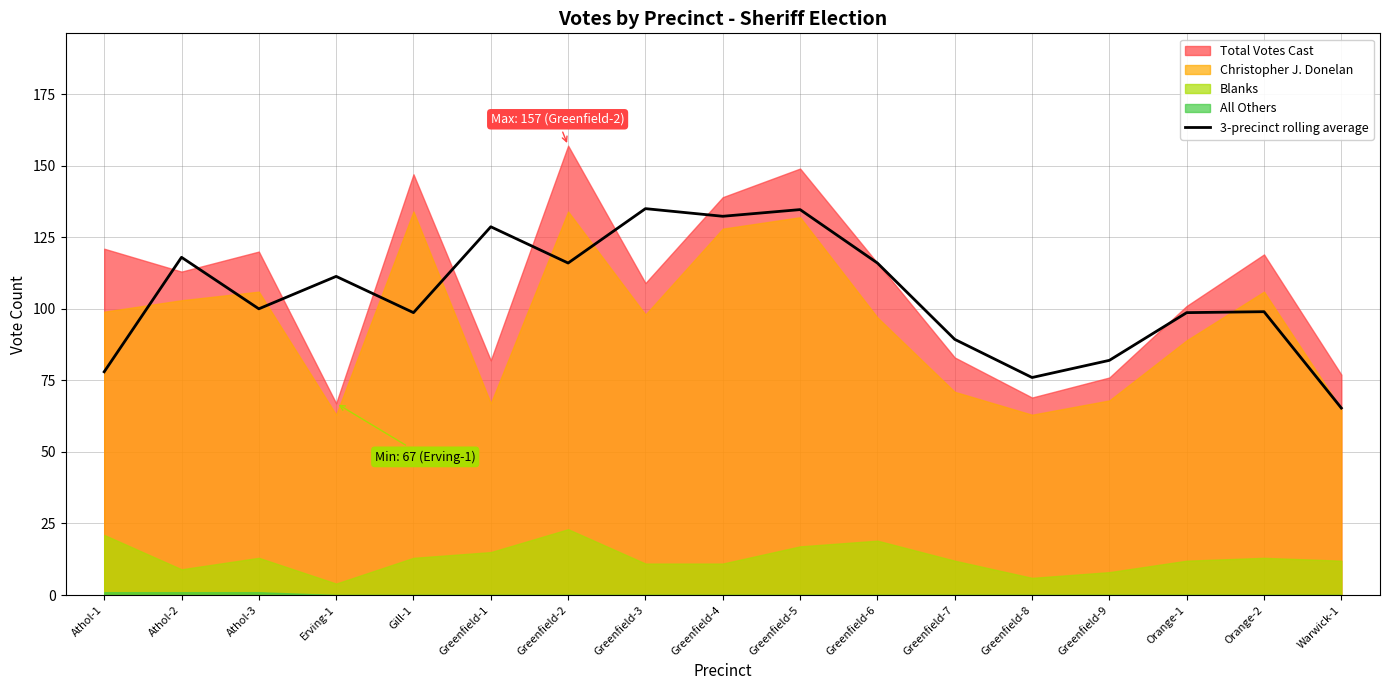

The 3-precinct rolling average series shows 116.0 at Greenfield-6. True or false?

True